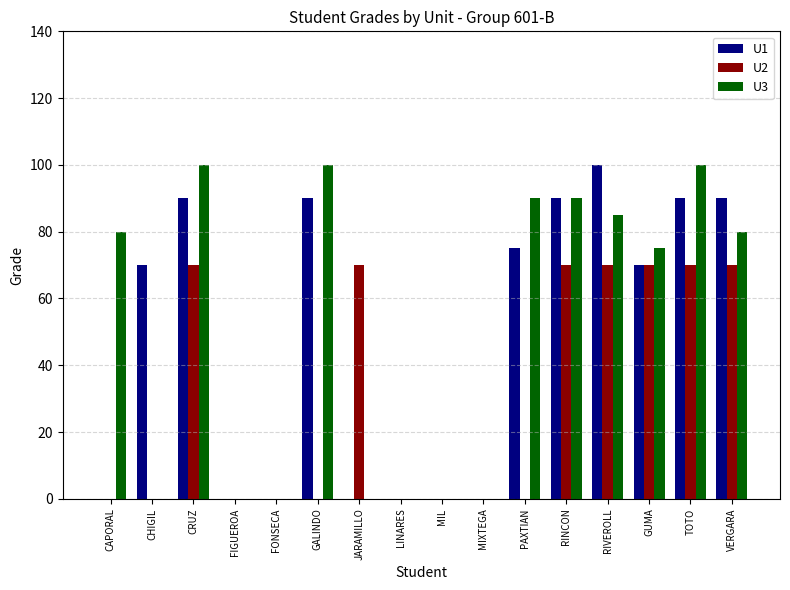

How many categories are shown in the chart?

16